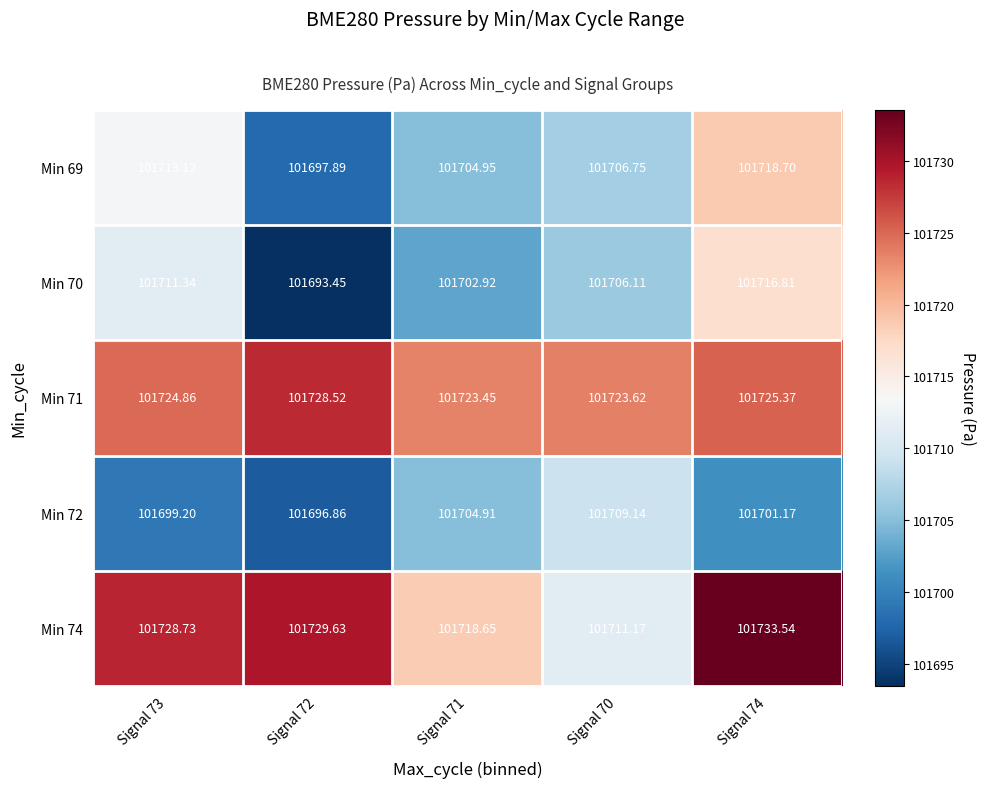

Is the value of Min 70 at Signal 74 greater than the value of Min 71 at Signal 73?

No